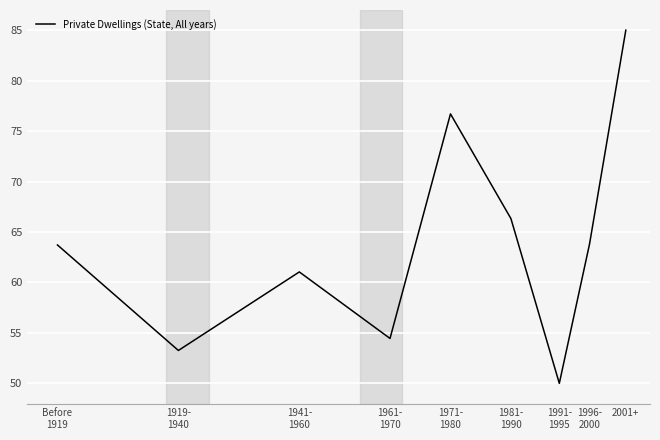

The value at 1961-
1970 is 18.1. True or false?

False